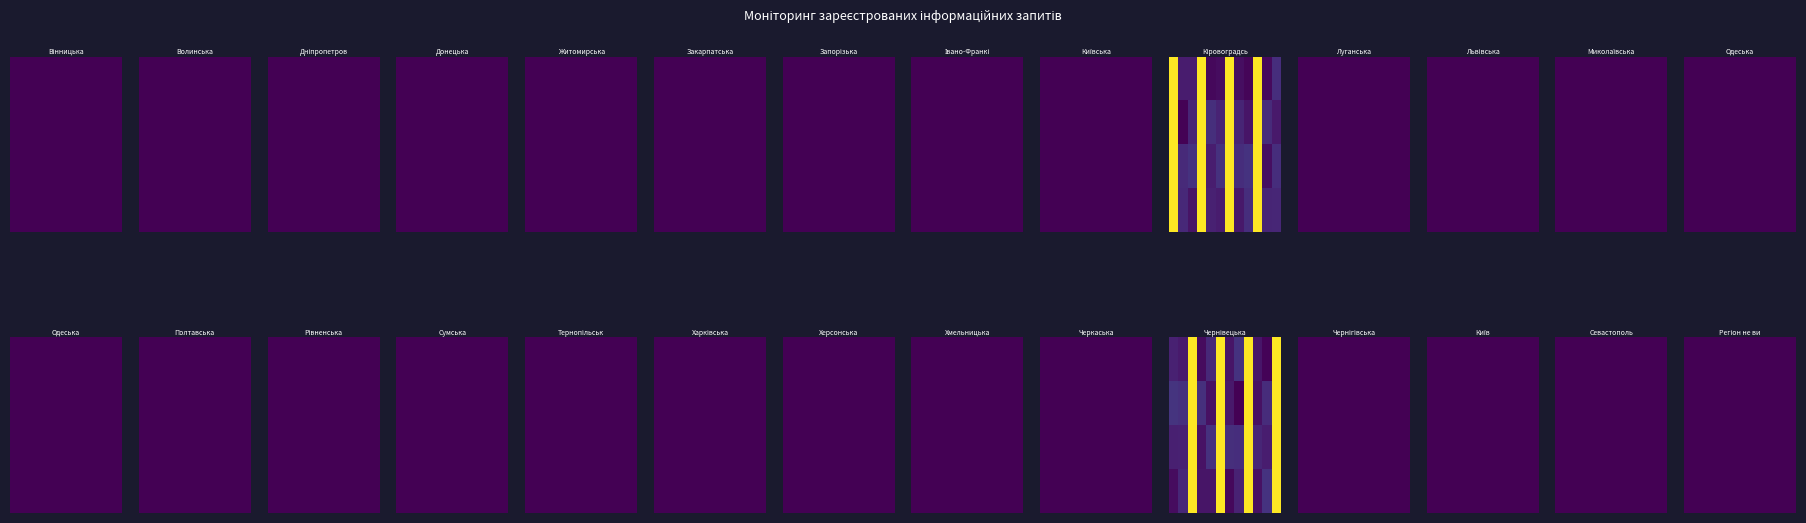

At which category is the sum across all series the highest?

9